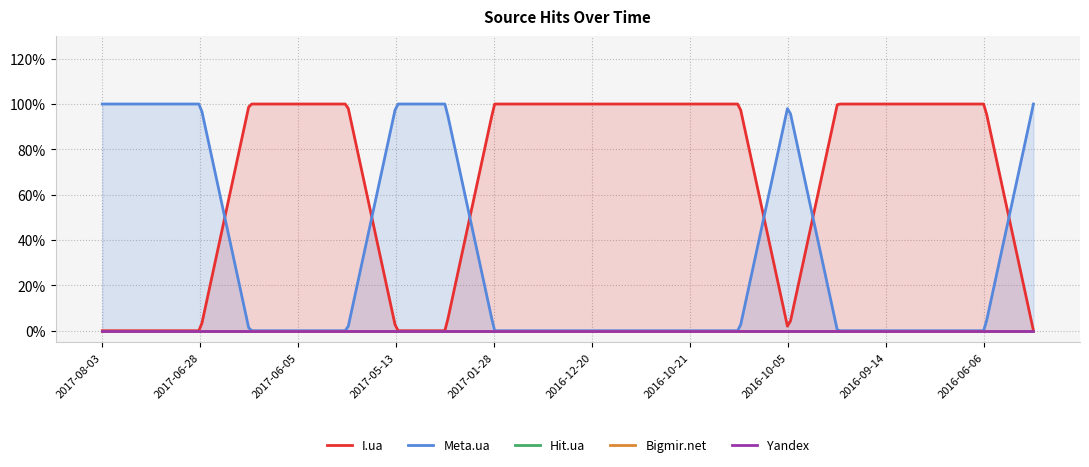

What is the difference between the highest and lowest values at 2016-10-21?

1